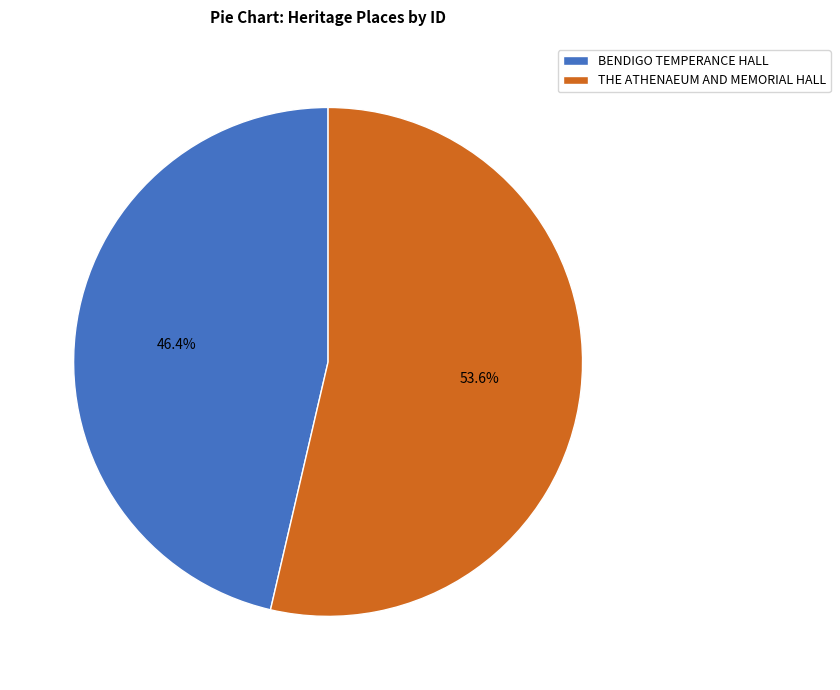

What is the ratio of the value at BENDIGO TEMPERANCE HALL to the value at THE ATHENAEUM AND MEMORIAL HALL?

0.9